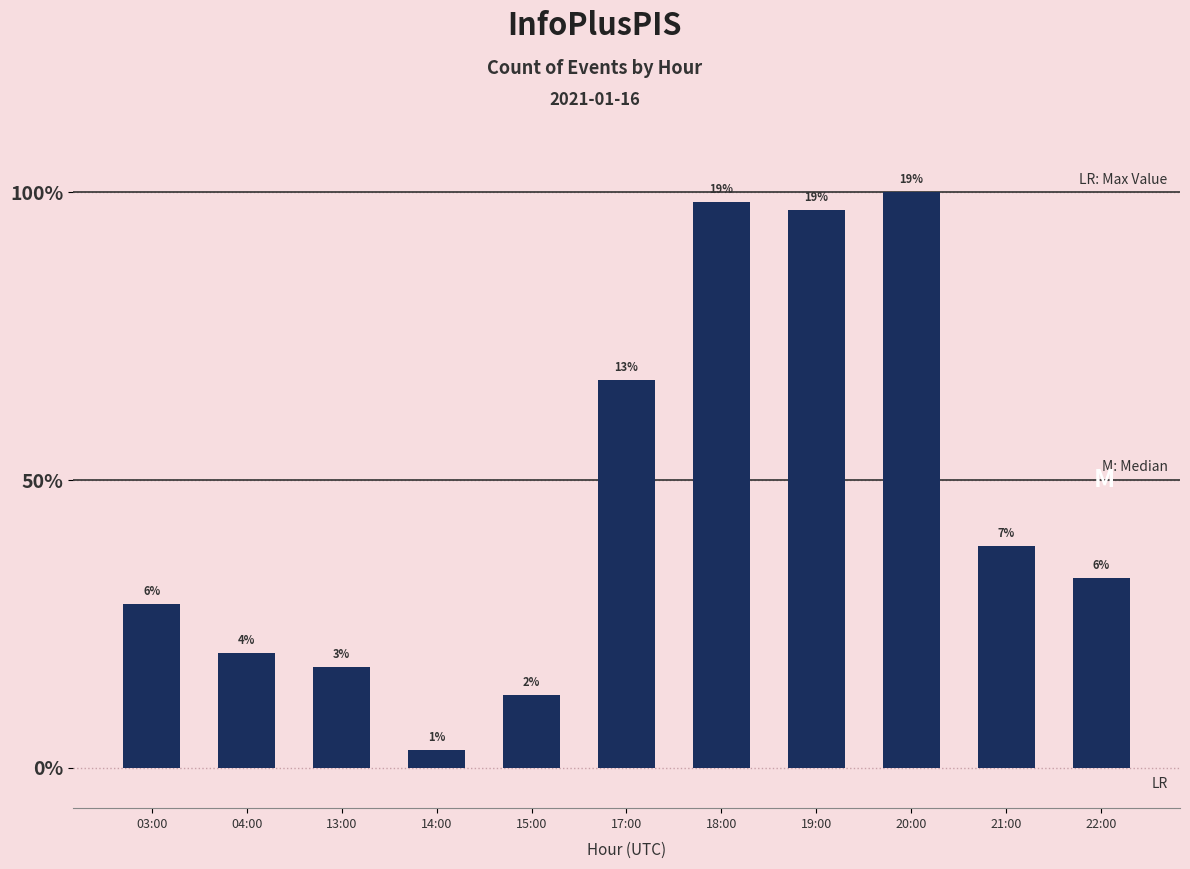

What is the change in value from 15:00 to 18:00?

+244